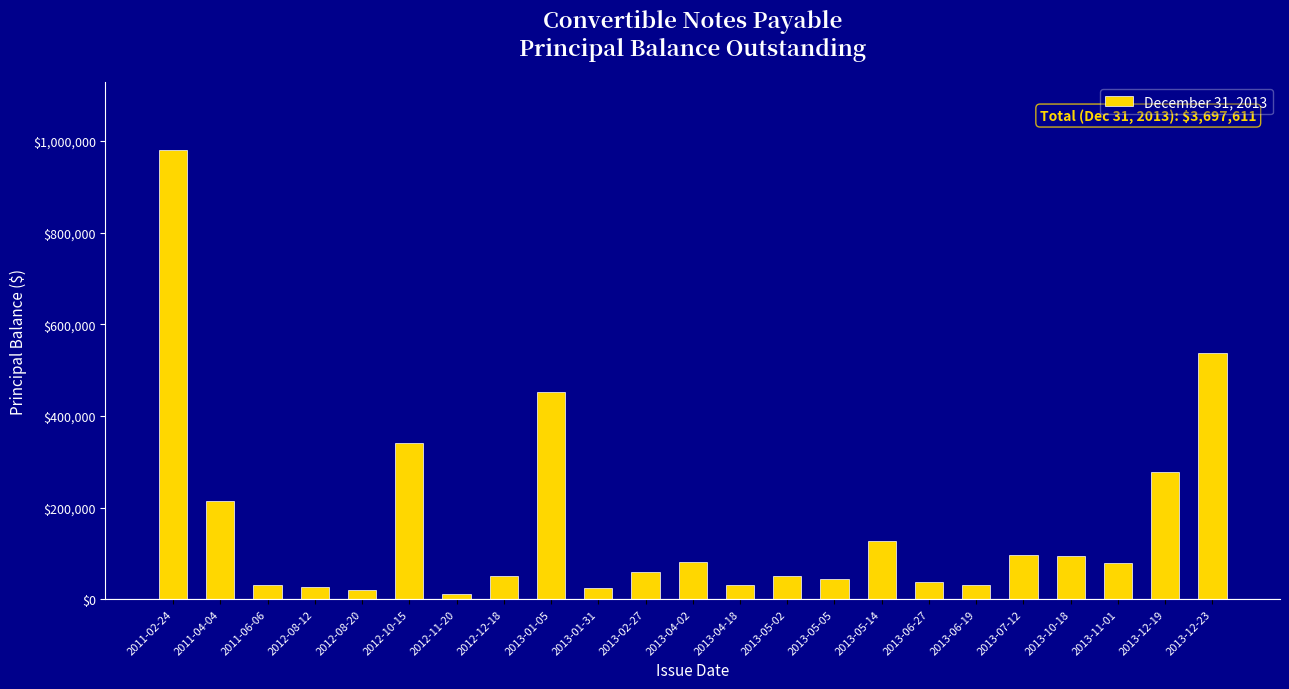

What is the greatest value displayed?

980858